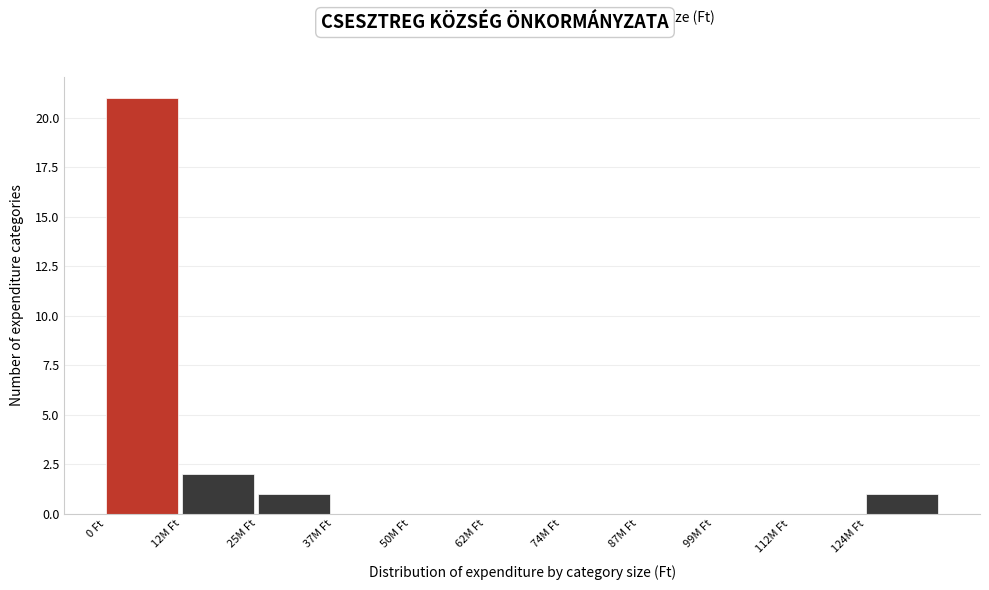

Reading left to right, transcribe all the data shown in this chart.

0 Ft=21	12M Ft=2	25M Ft=1	37M Ft=0	50M Ft=0	62M Ft=0	74M Ft=0	87M Ft=0	99M Ft=0	112M Ft=0	124M Ft=1